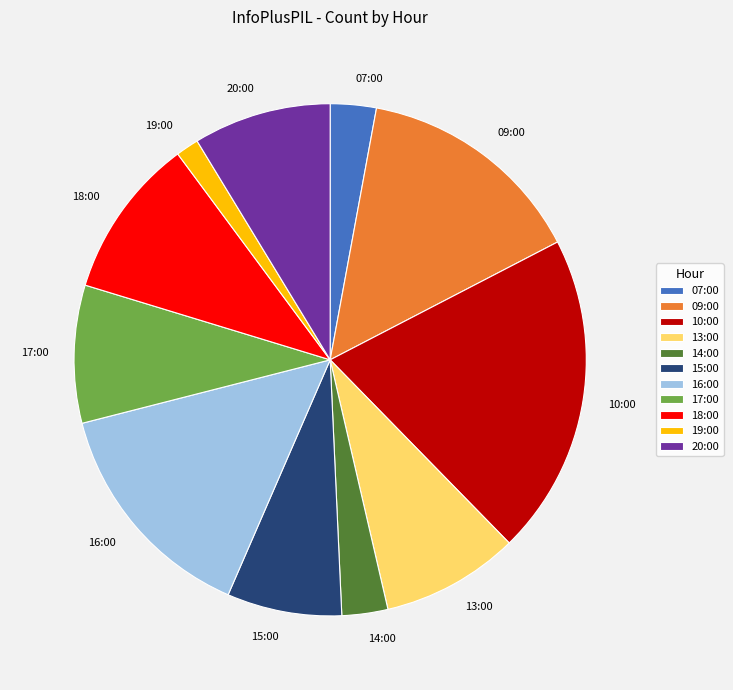

Is it true that 15:00 is 7% of the pie?

True